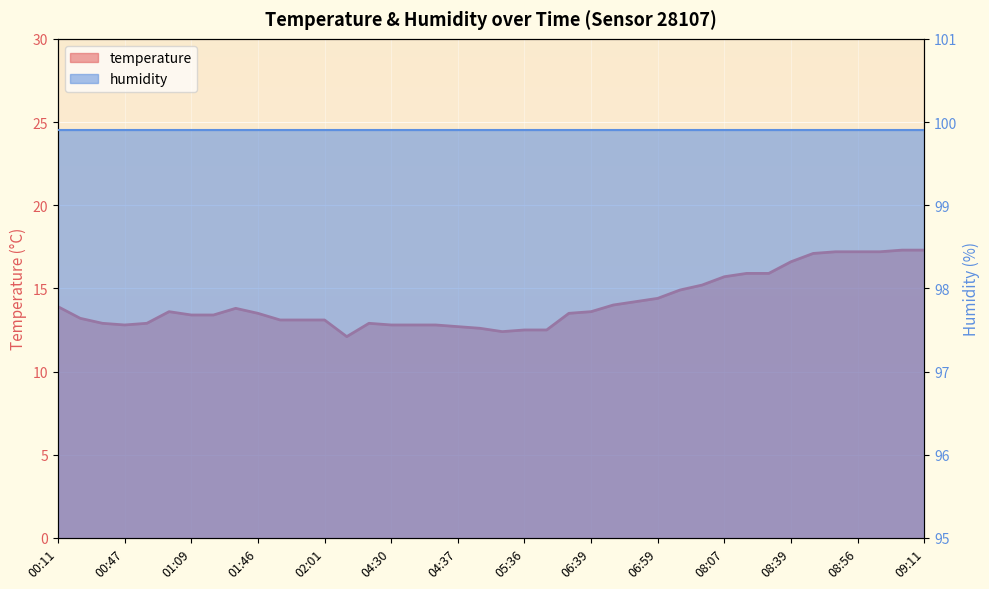

Rank the categories by value from highest to lowest.

09:04, 09:11, 08:49, 08:56, 08:59, 08:47, 08:39, 08:17, 08:20, 08:07, 07:43, 07:31, 06:59, 06:54, 06:49, 00:11, 01:22, 00:55, 06:39, 01:46, 06:25, 01:09, 01:12, 00:20, 01:56, 01:58, 02:01, 00:40, 00:50, 03:02, 00:47, 04:30, 04:32, 04:35, 04:37, 04:47, 05:36, 05:41, 05:23, 02:50